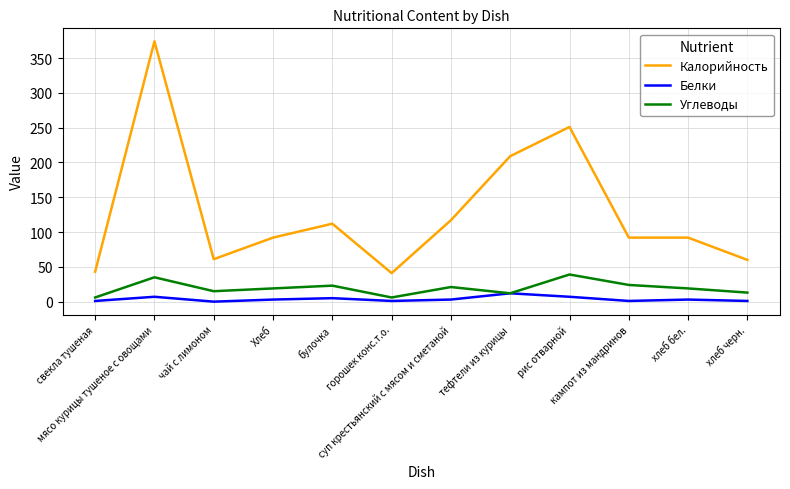

Which series has the largest range (max minus min)?

Калорийность